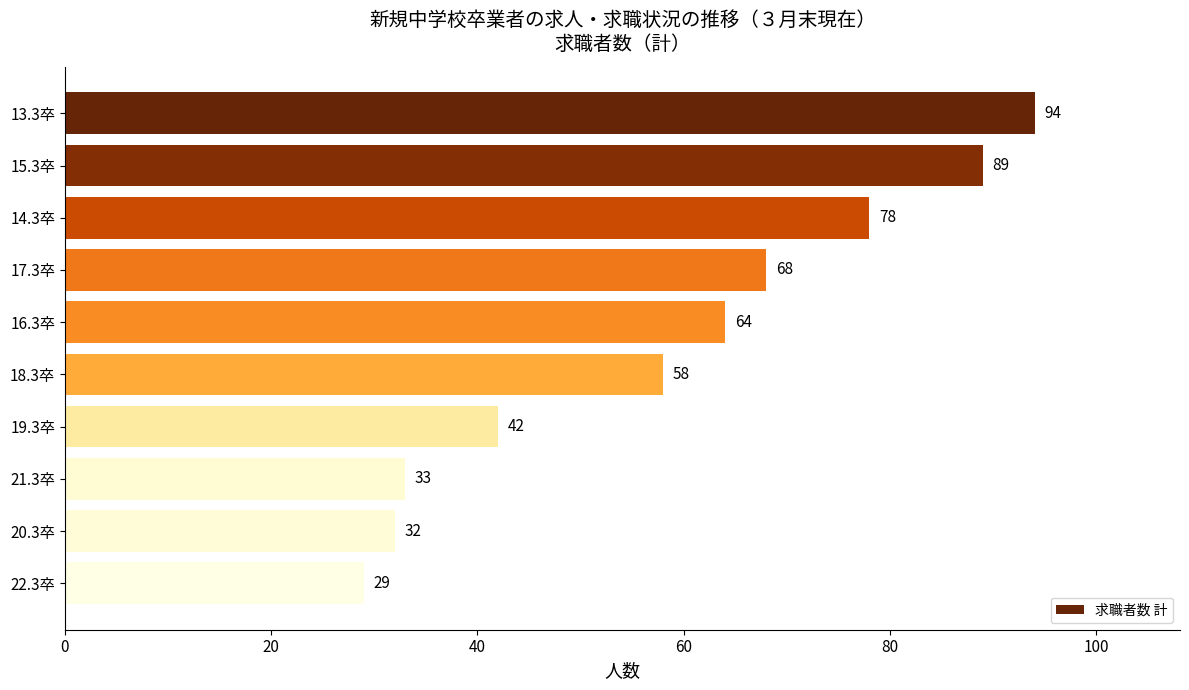

Which has a higher value, 15.3卒 or 22.3卒?

15.3卒